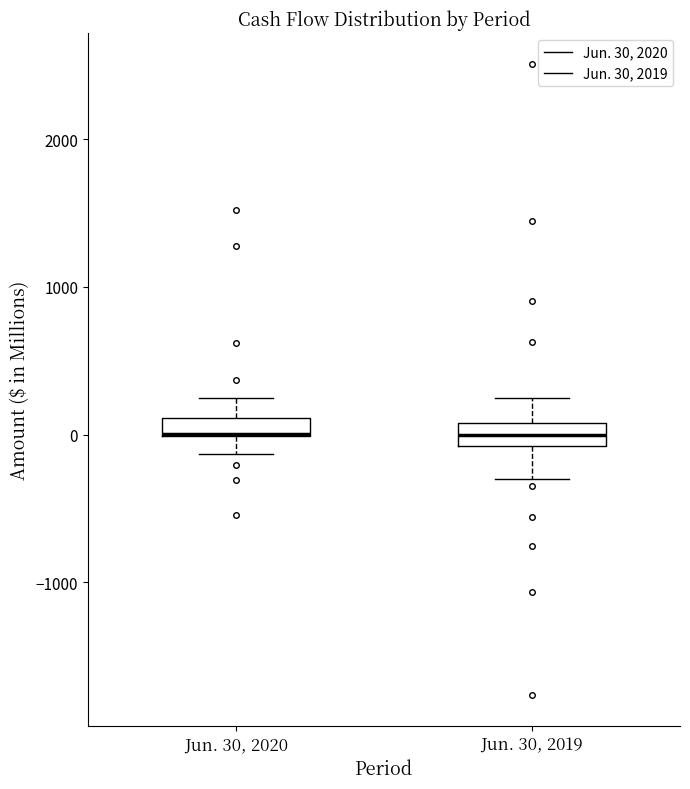

Where is the upper edge of the box for Jun. 30, 2019 on the y-axis? The values are not printed on the chart, so give them approximately, as read against the axis.

100